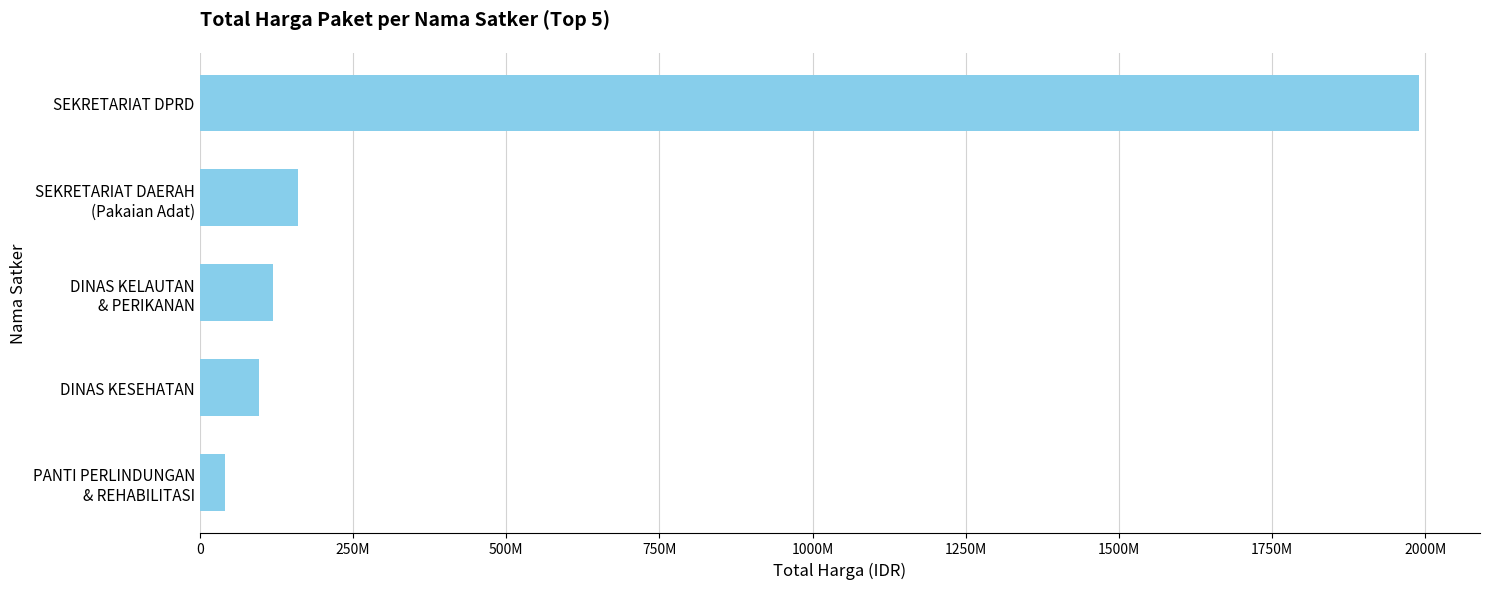

Are the bars horizontal?

Yes